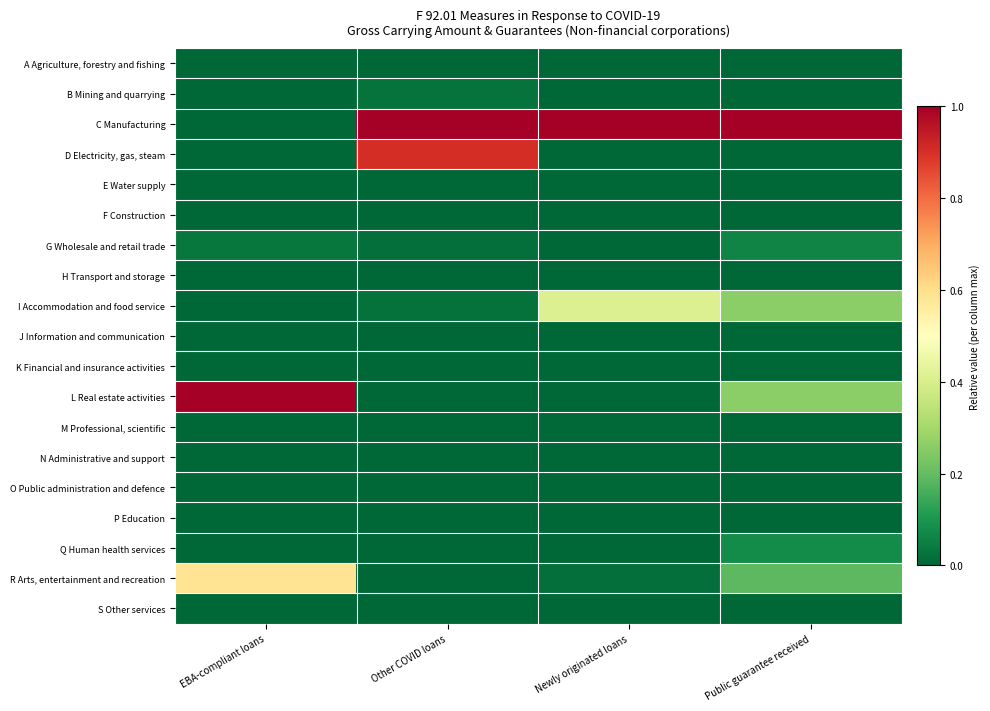

How many series are shown in this chart?

19